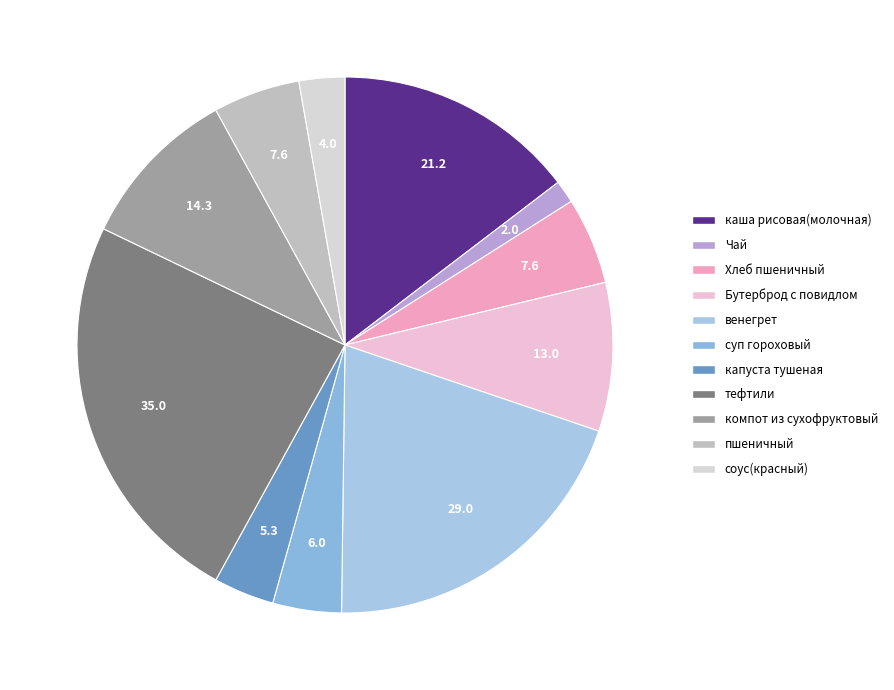

The Хлеб пшеничный slice represents 1% of the pie. True or false?

False